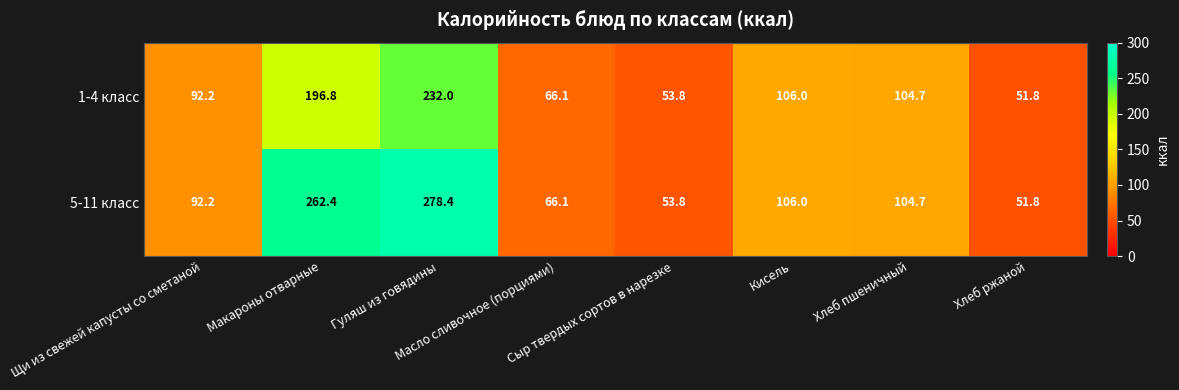

Rank the series by their average value, from highest to lowest.

5-11 класс, 1-4 класс